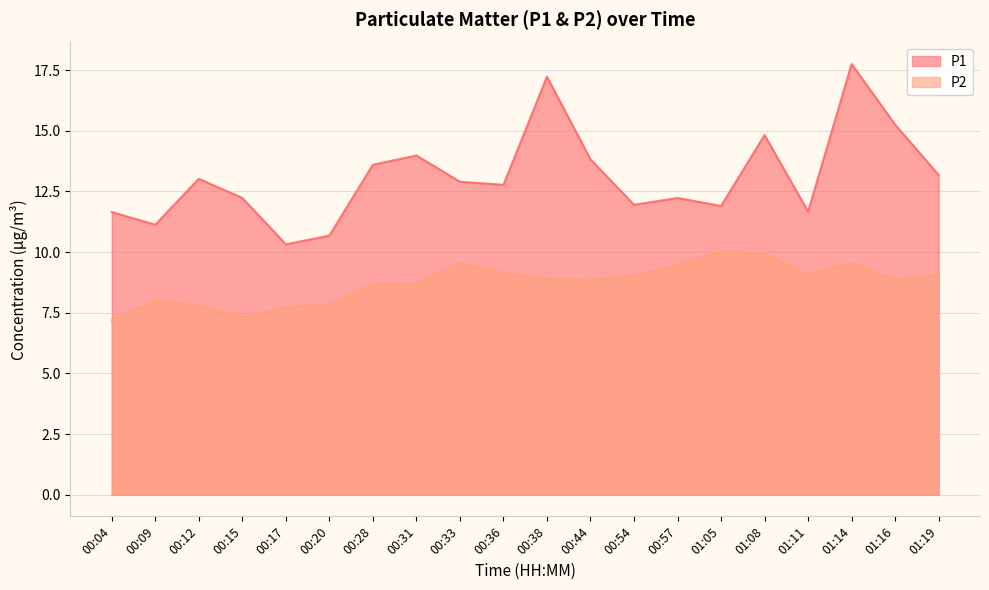

Reading left to right, extract all data points from this chart.

P1: 11.7	11.1	13.0	12.2	10.3	10.7	13.6	14.0	12.9	12.8	17.2	13.8	11.9	12.2	11.9	14.8	11.7	17.8	15.2	13.2
P2: 7.2	8.0	7.8	7.3	7.7	7.8	8.7	8.7	9.6	9.2	8.9	8.8	9.1	9.5	10.0	9.9	9.1	9.6	8.8	9.1